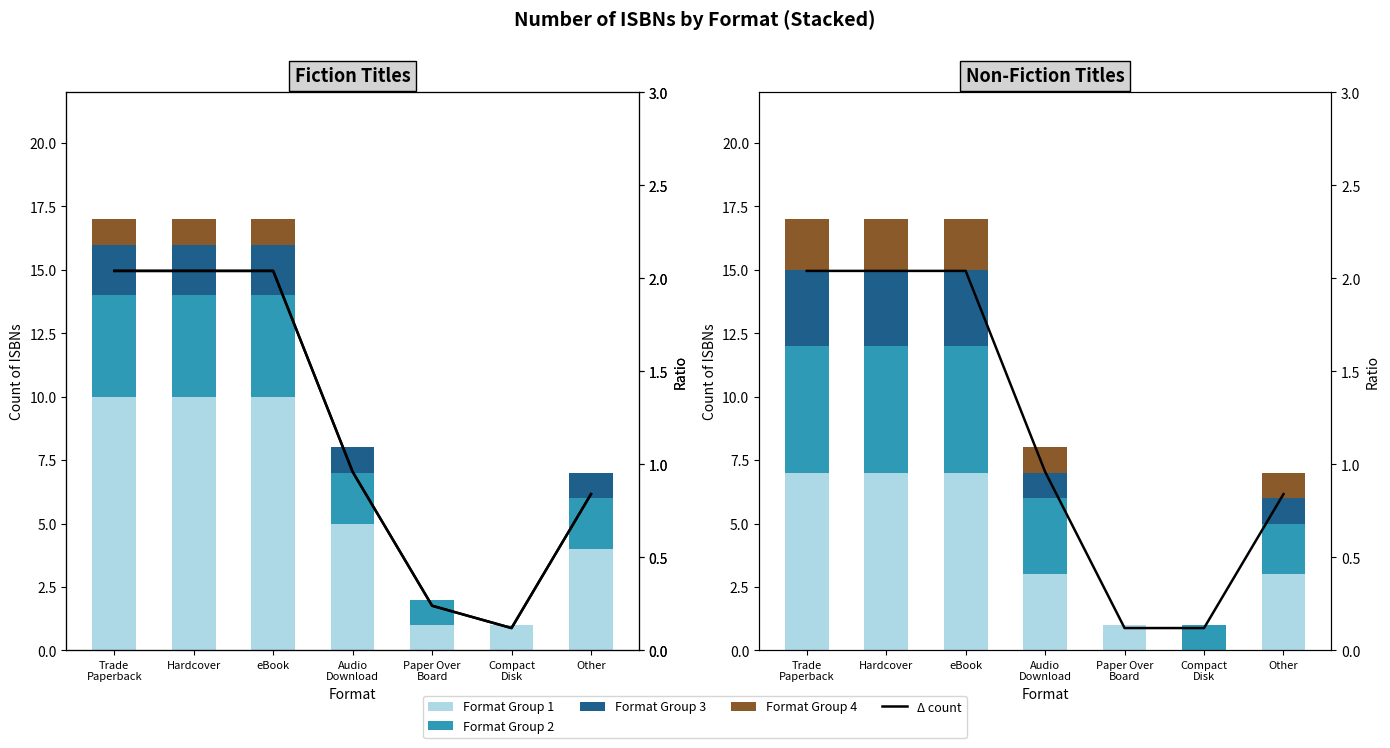

Where does the Format Group 3 series first go above 1?

Trade
Paperback